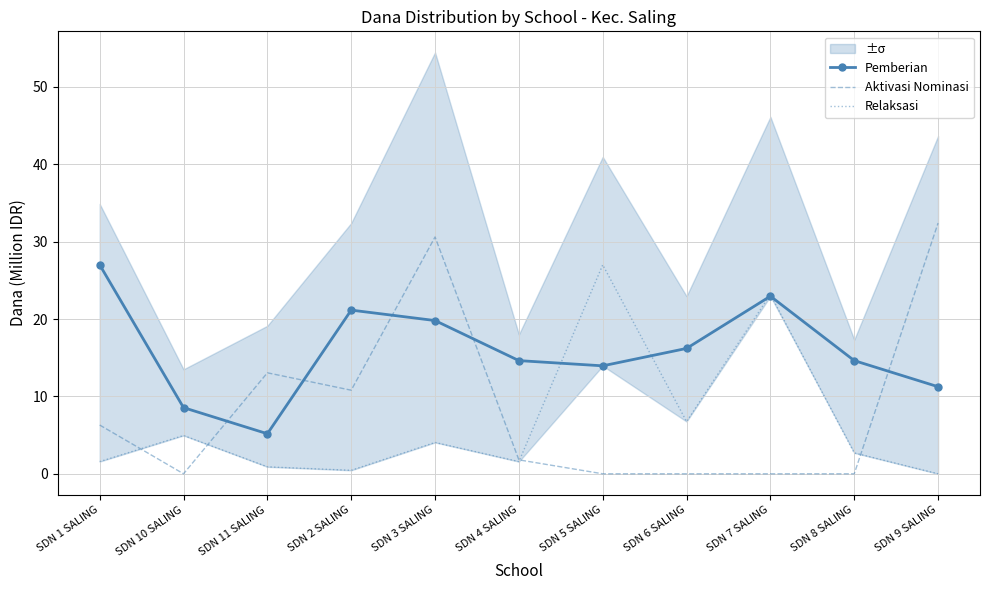

How many interior local valleys does the Pemberian series have?

2